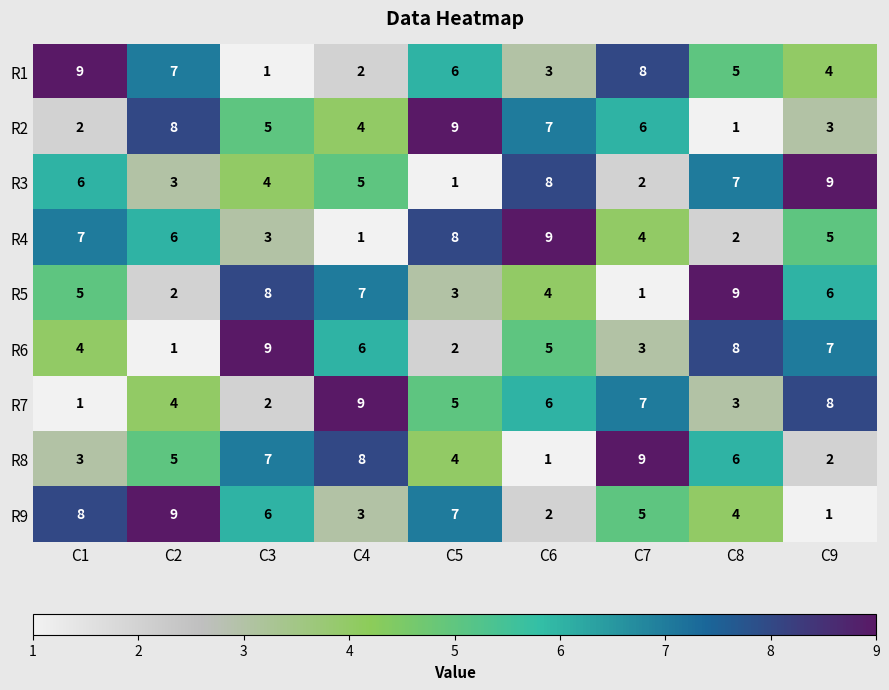

What is the maximum value for R1?

9